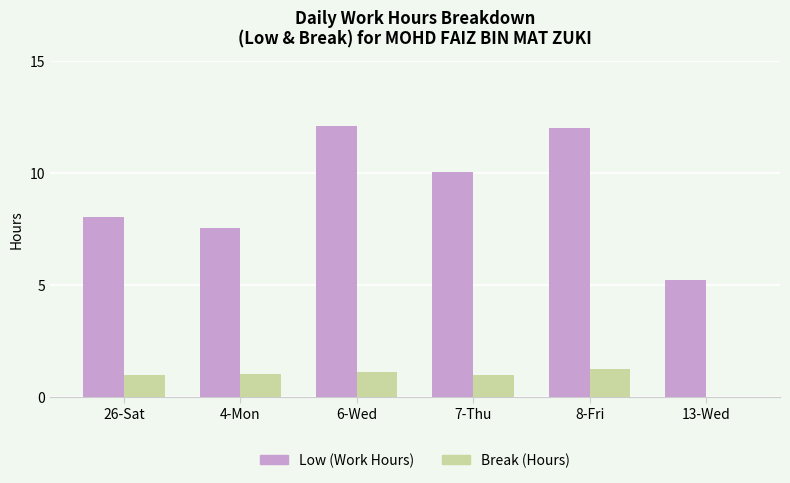

Is the value of Break (Hours) at 26-Sat greater than the value of Low (Work Hours) at 4-Mon?

No